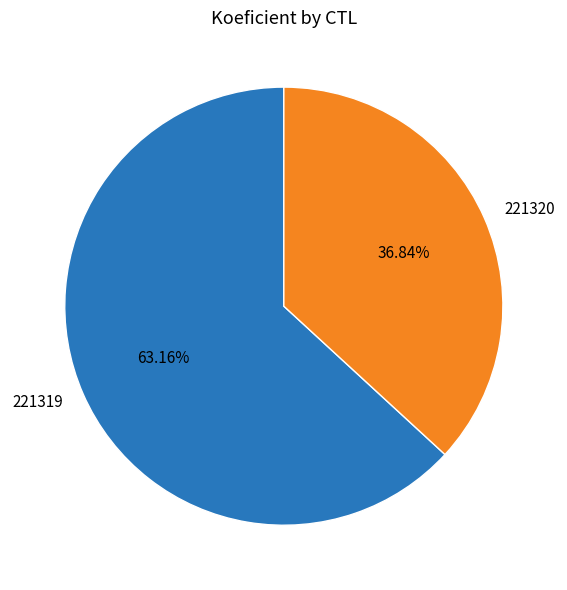

Is 221319 the majority of the pie?

Yes